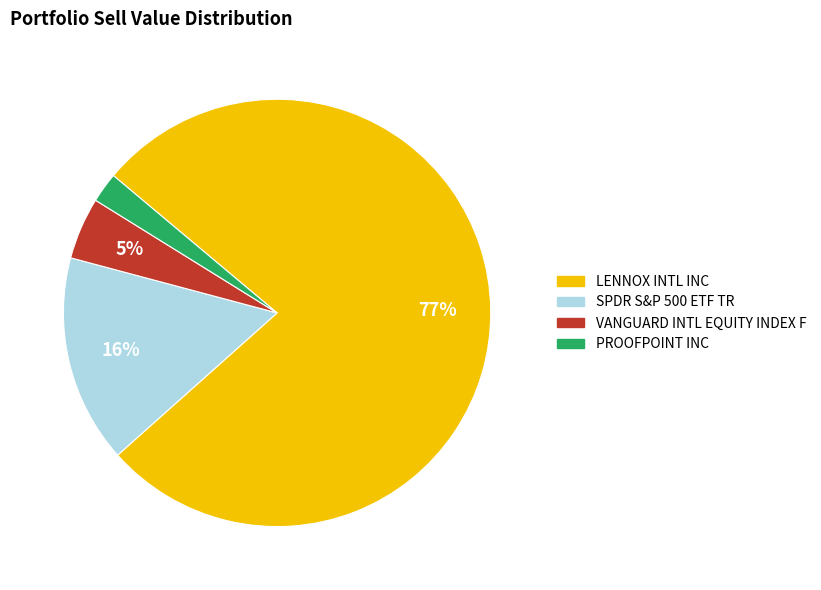

The LENNOX INTL INC slice represents 77% of the pie. True or false?

True